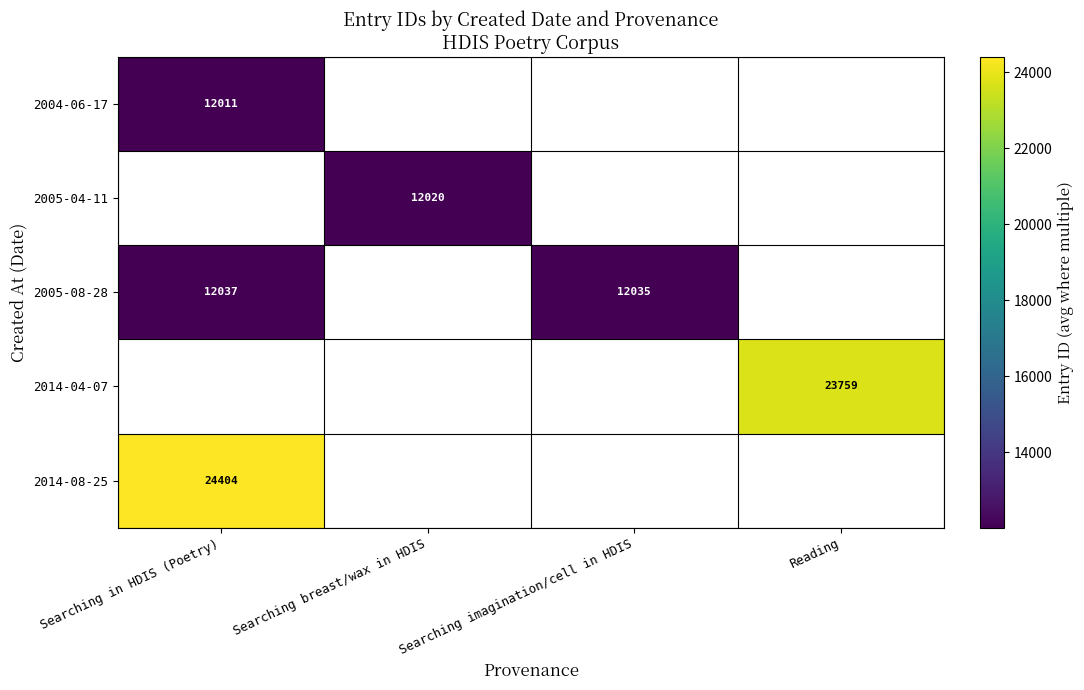

What is the greatest value displayed?

24404.0